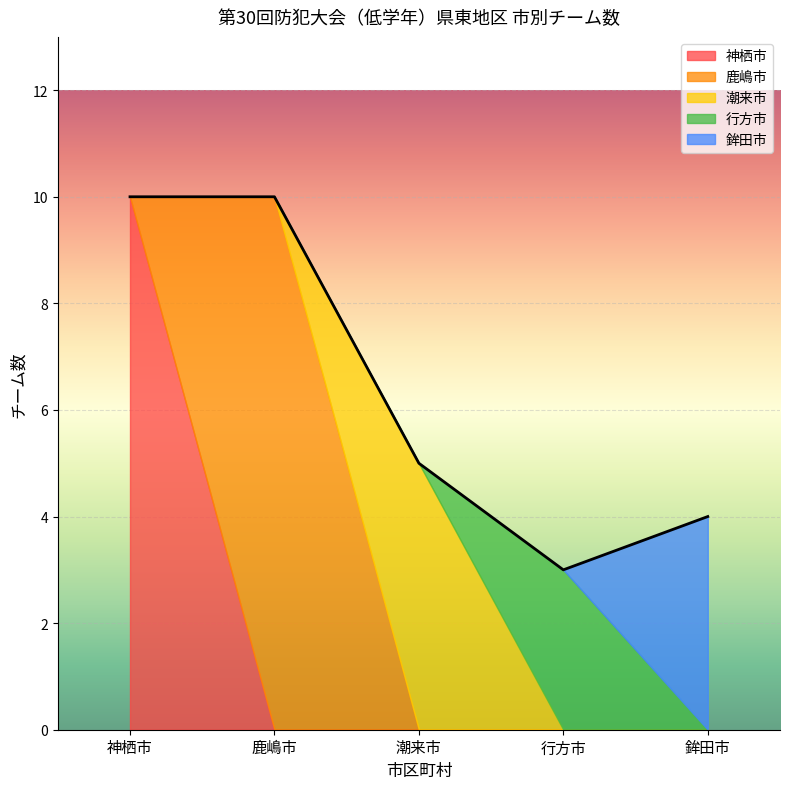

At which label does 神栖市 reach its peak?

神栖市